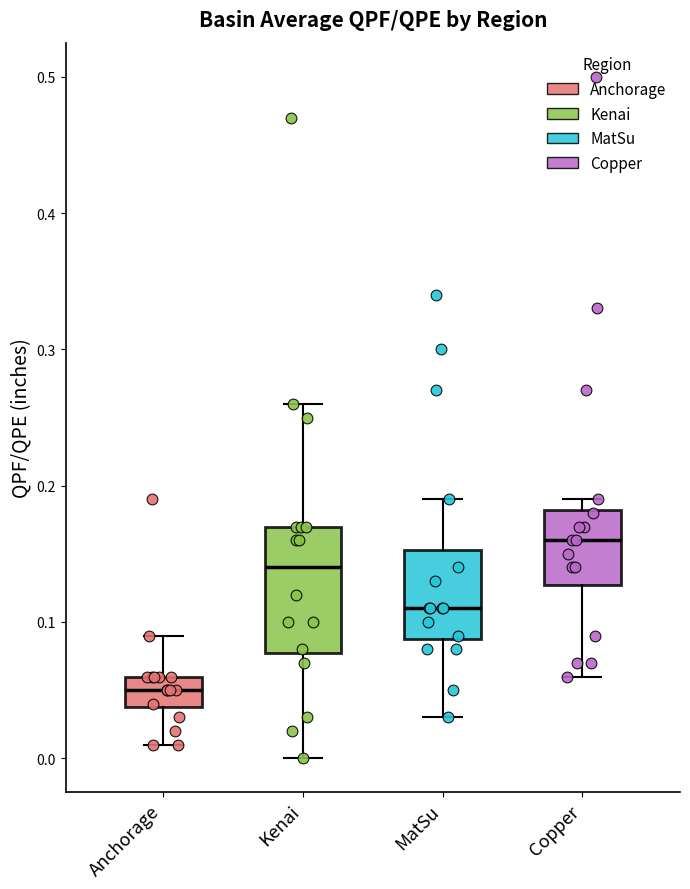

Reading left to right, transcribe this box plot: for each box, give where its median line is, the range the box spans, and where its two whiskers end, as read against the y-axis. The values are not printed on the chart, so give them approximately, as read against the axis.

Anchorage: median 0.05, box 0.04 to 0.06, whiskers 0.01 to 0.09
Kenai: median 0.14, box 0.08 to 0.17, whiskers 0.00 to 0.26
MatSu: median 0.11, box 0.09 to 0.15, whiskers 0.03 to 0.19
Copper: median 0.16, box 0.13 to 0.18, whiskers 0.06 to 0.19